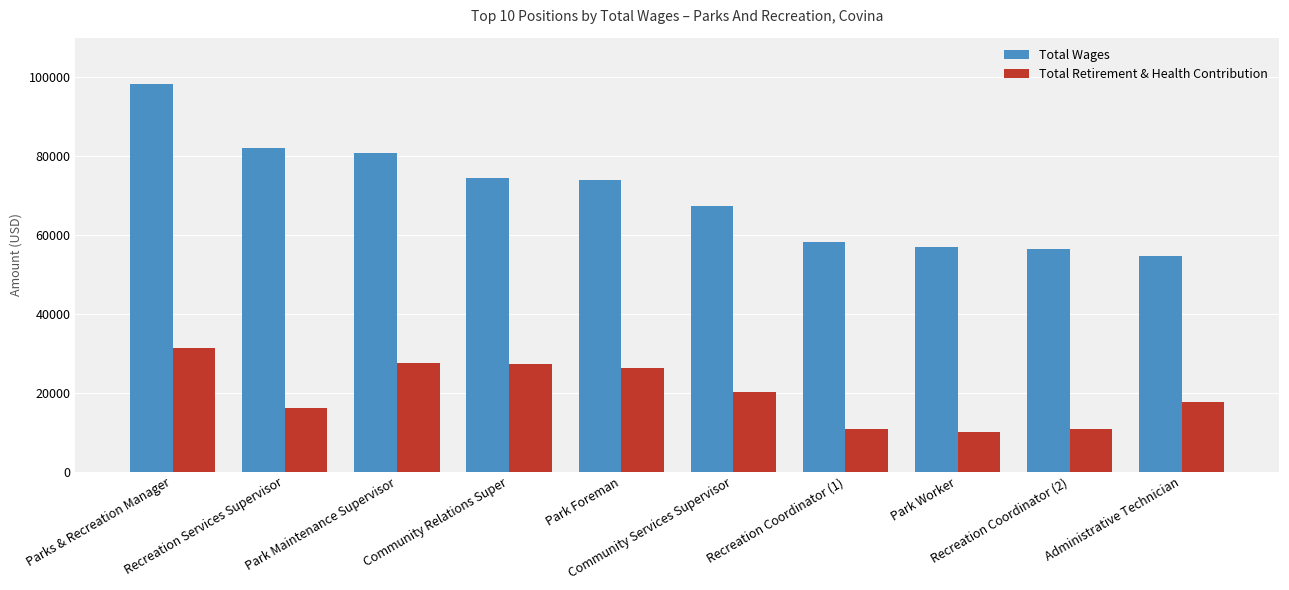

At how many categories does at least one series exceed 25130?

10